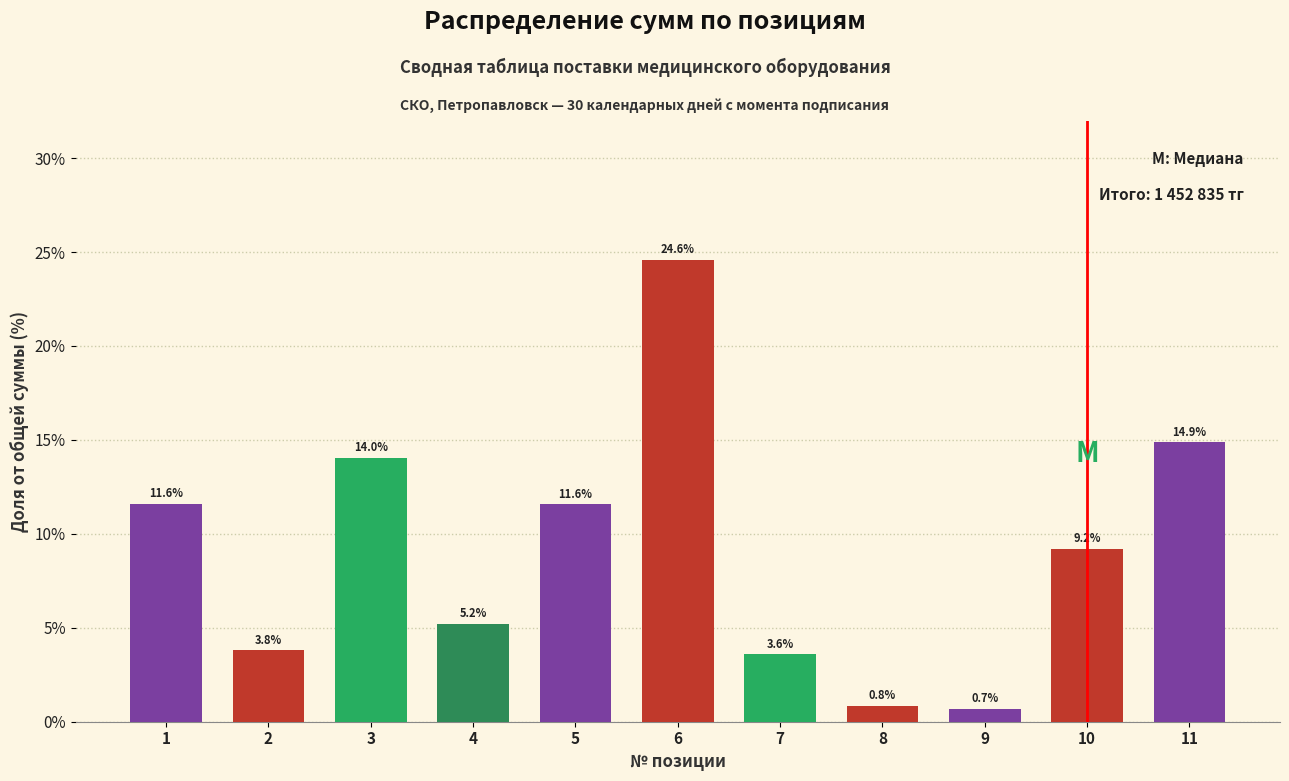

Reading left to right, list all the values displayed in this chart.

11.6	3.8	14.0	5.2	11.6	24.6	3.6	0.8	0.7	9.2	14.9